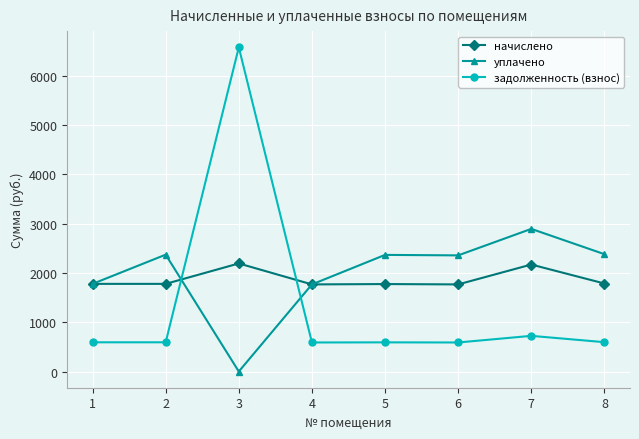

What is the sum of all начислено values?

15012.2